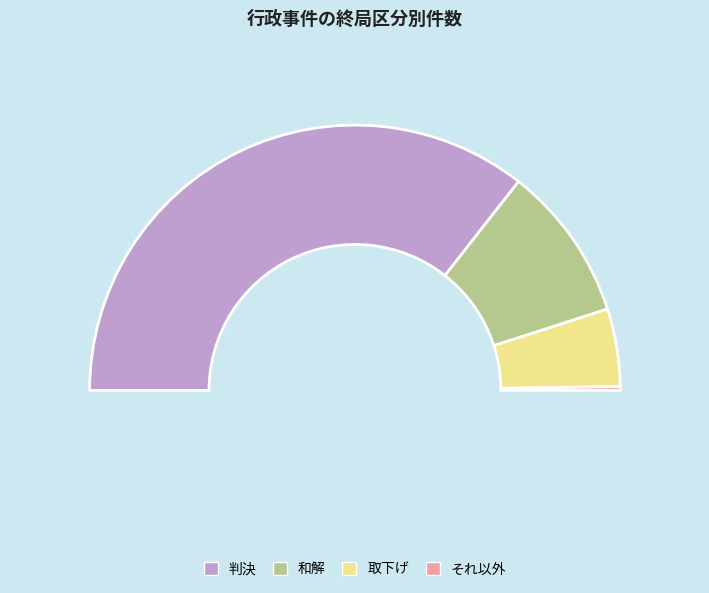

What is the largest slice in the pie chart?

判決